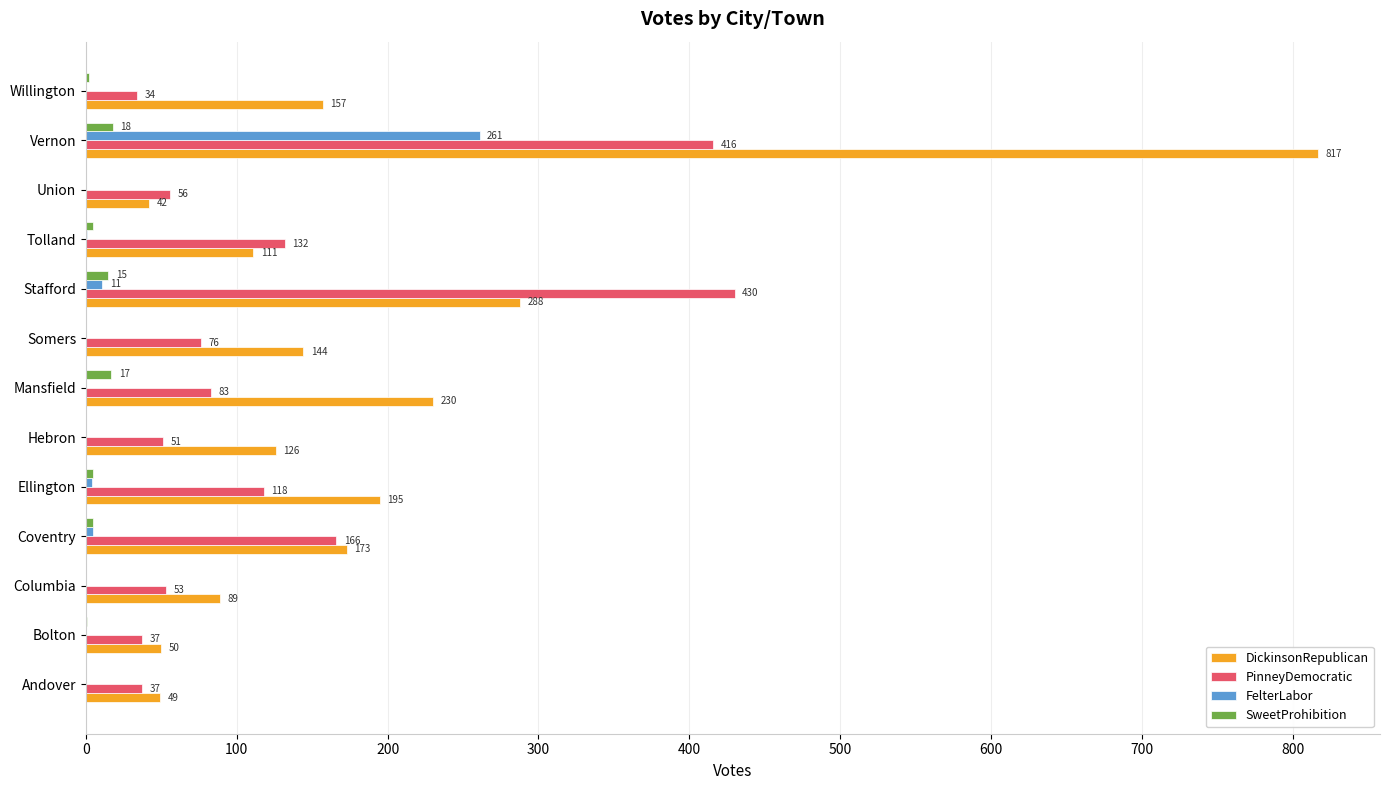

Which series changed the most between Columbia and Tolland?

PinneyDemocratic